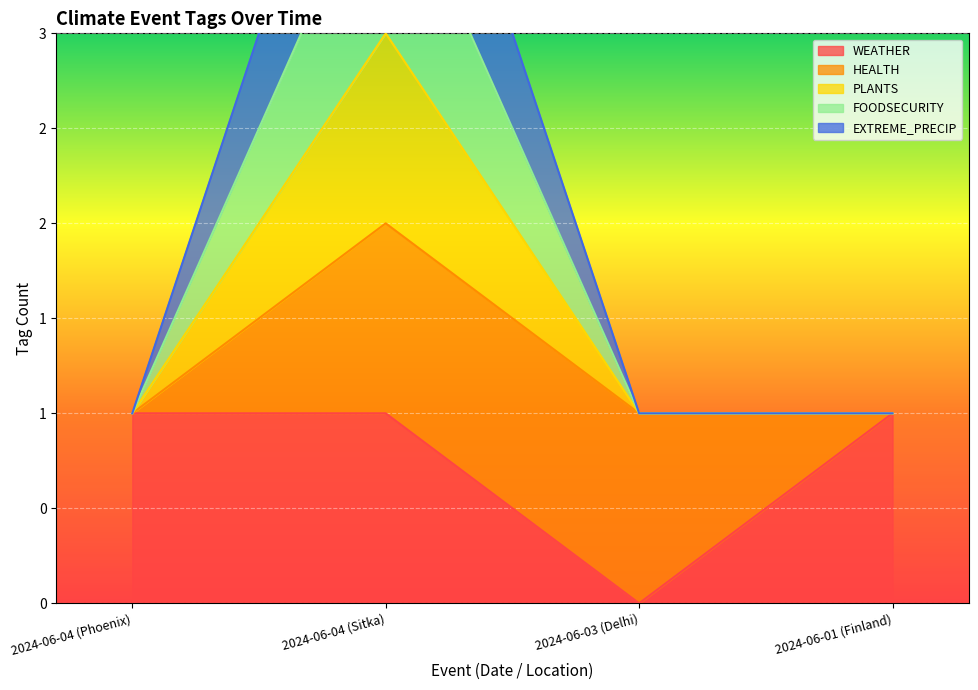

What is the difference between the maximum and minimum values in the FOODSECURITY series?

2